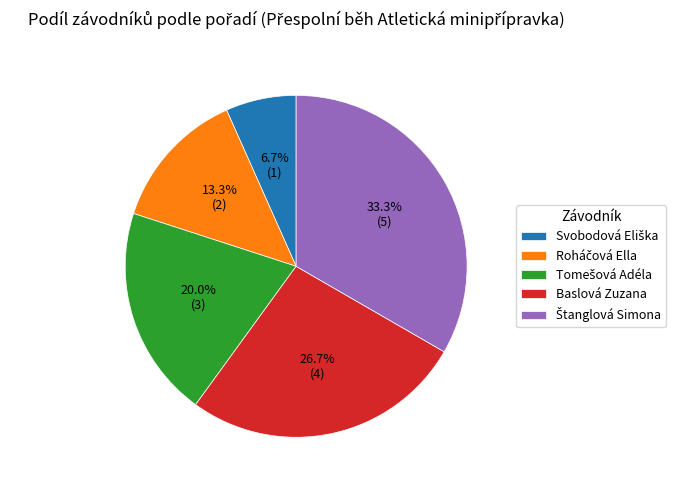

Is there any slice that represents more than half of the pie?

No